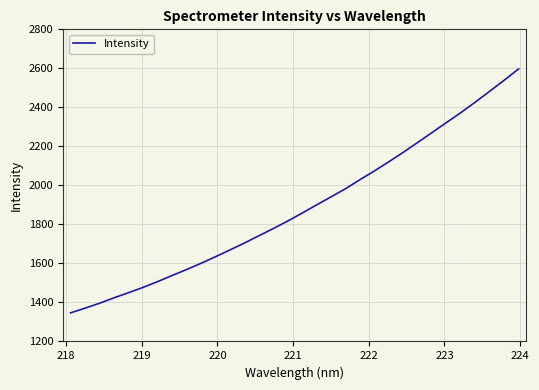

Reading left to right, list all the values displayed in this chart.

1346.5	1370.7	1395.8	1423.6	1449.9	1476.9	1506.4	1537.6	1568.2	1600.0	1633.8	1668.5	1703.9	1741.2	1778.2	1816.8	1857.6	1899.6	1940.8	1982.6	2028.7	2073.7	2120.6	2169.2	2219.8	2270.8	2322.2	2373.3	2427.2	2482.9	2539.2	2597.3